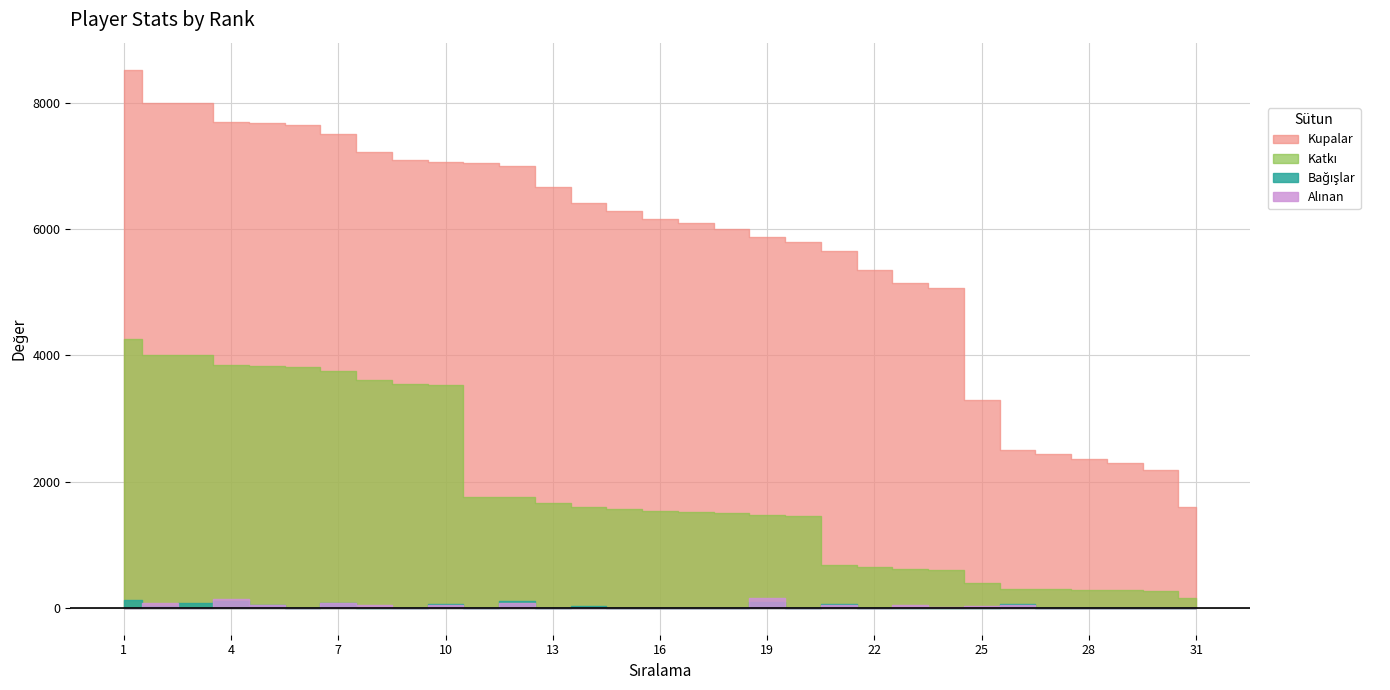

Which has a higher value, 12 or 3?

3